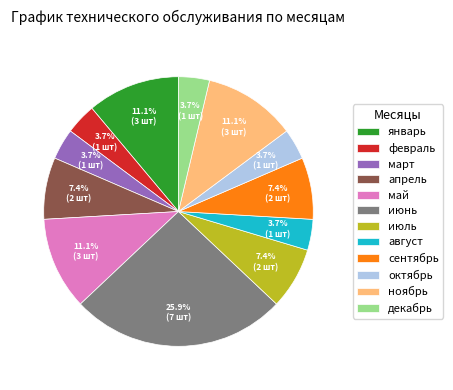

What is the largest slice in the pie chart?

июнь